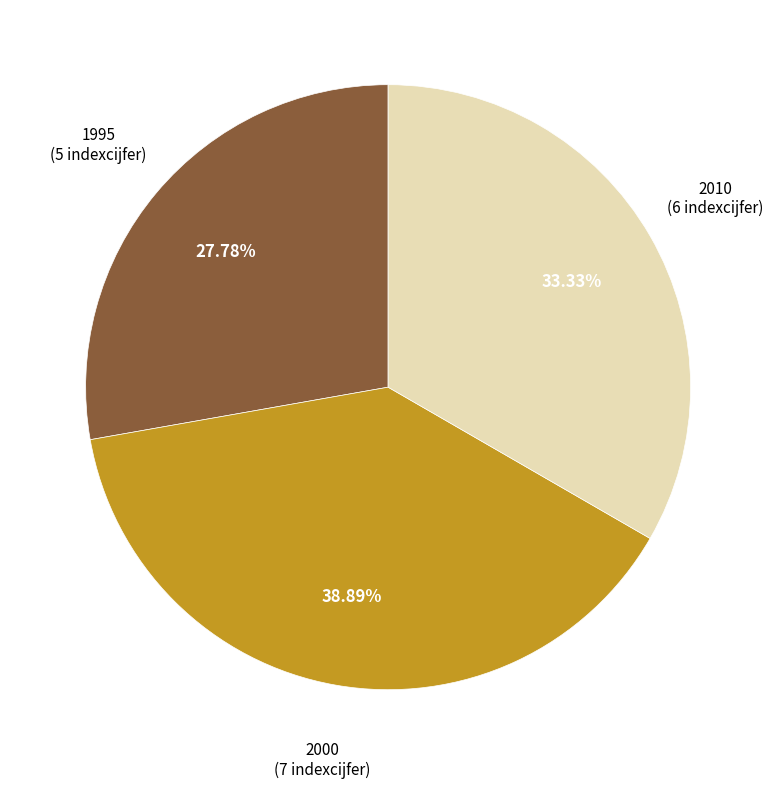

Does any single category account for the majority?

No